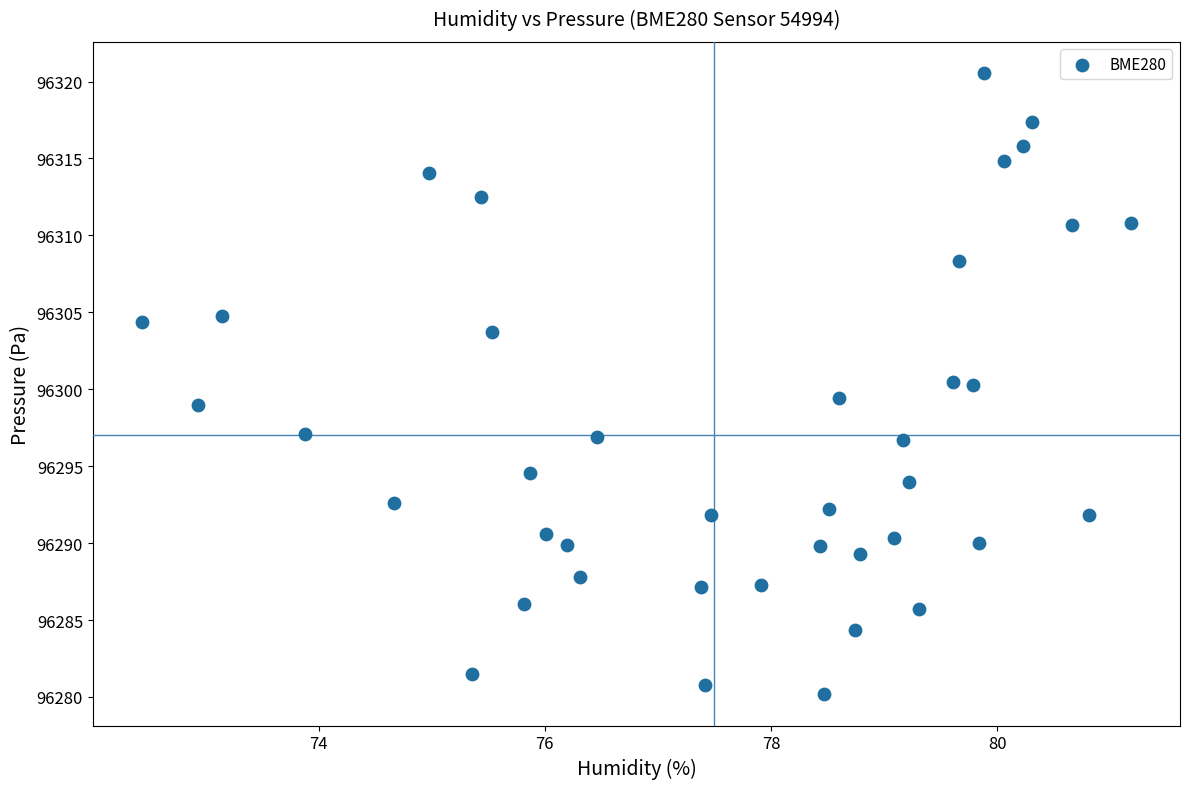

What is the range of X values (max minus min)?

8.7